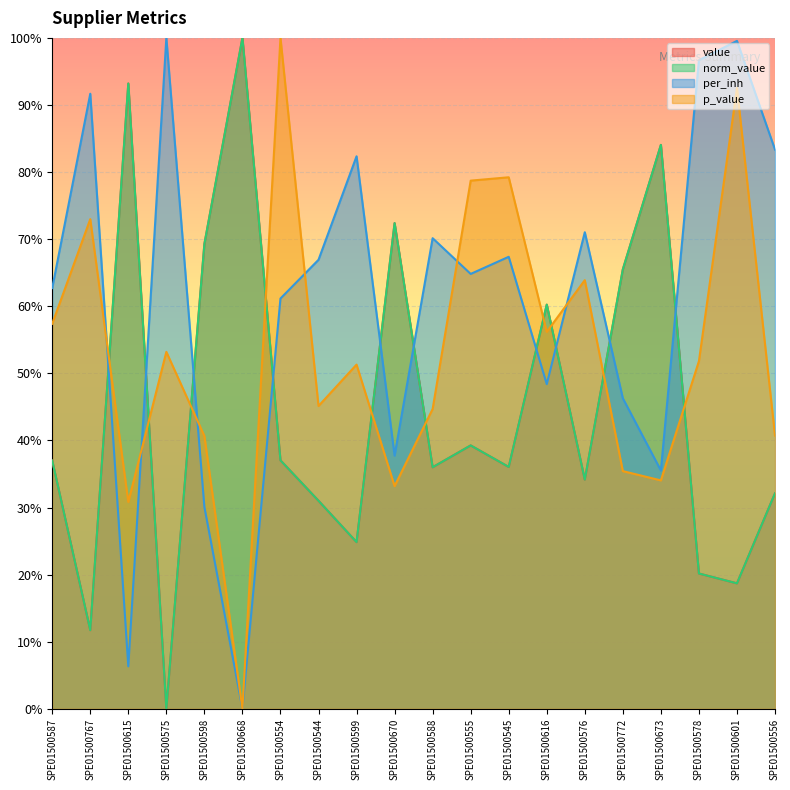

What is the total value across all series at SPE01500544?

1.7